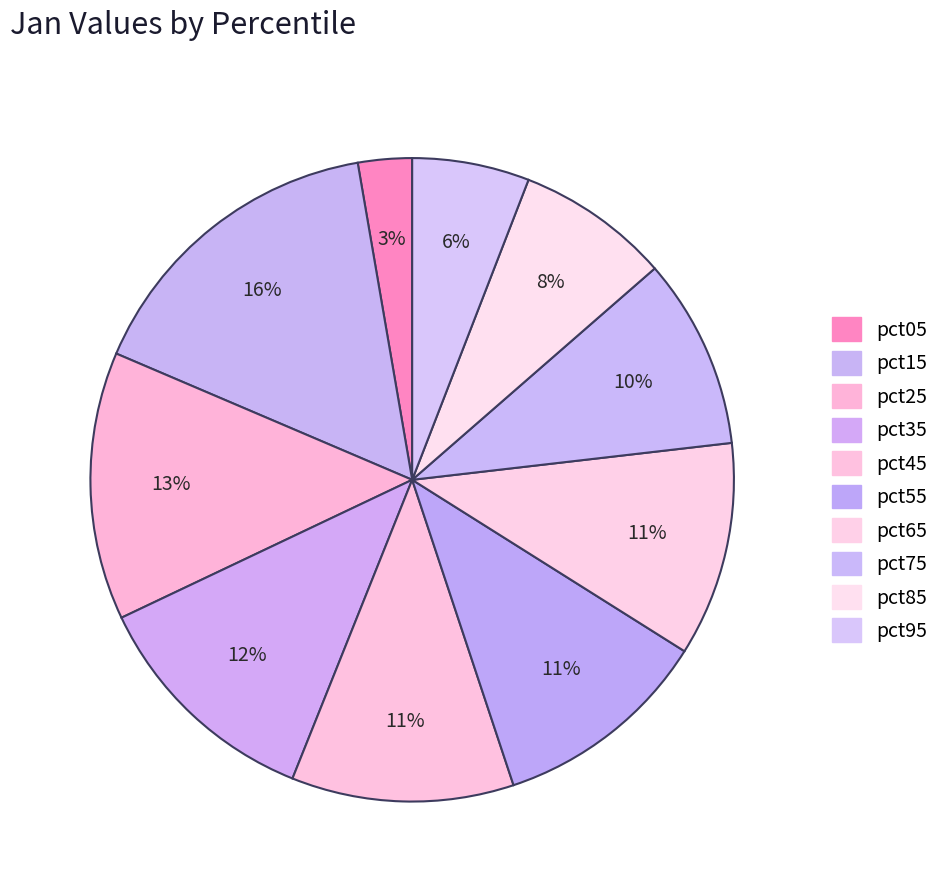

What percentage is the pct25 slice, to the nearest percent?

13%